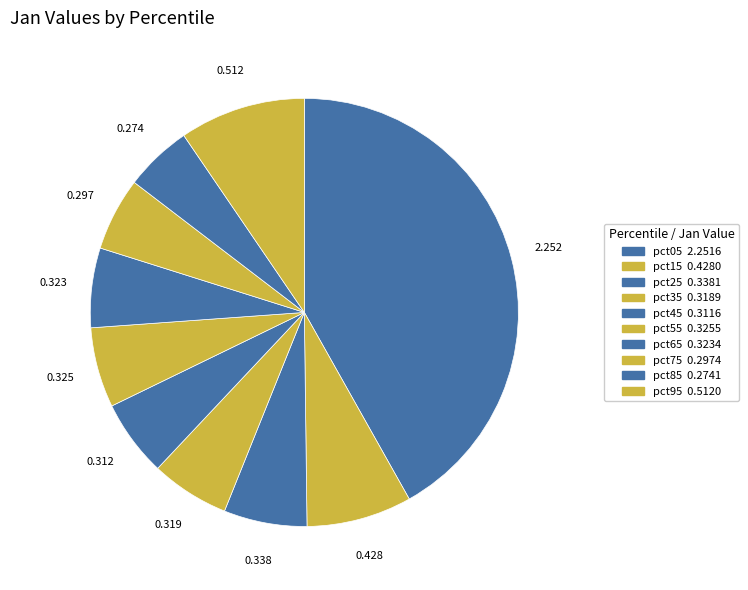

Count the number of slices in the pie.

10